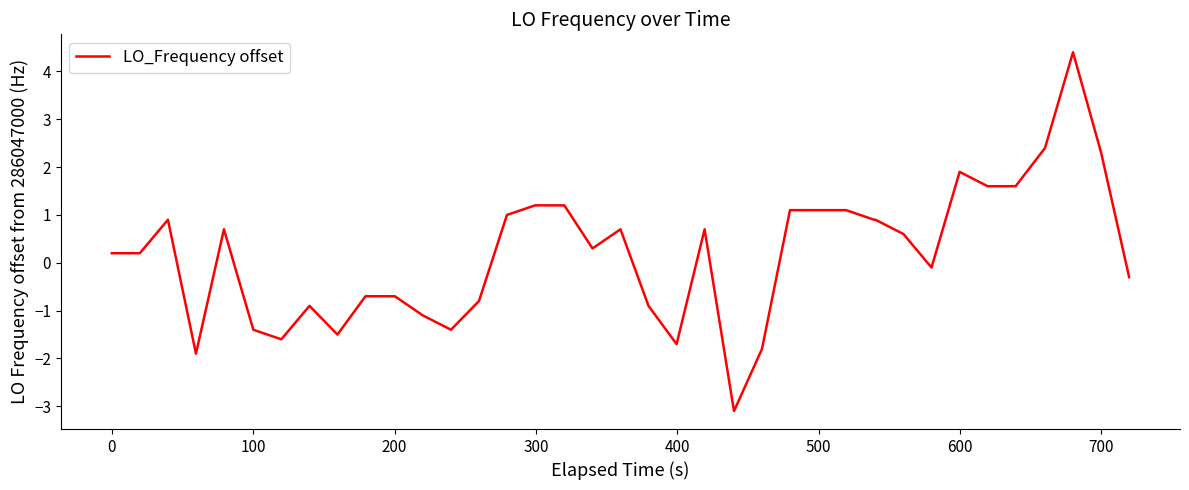

What is the greatest value displayed?

4.4